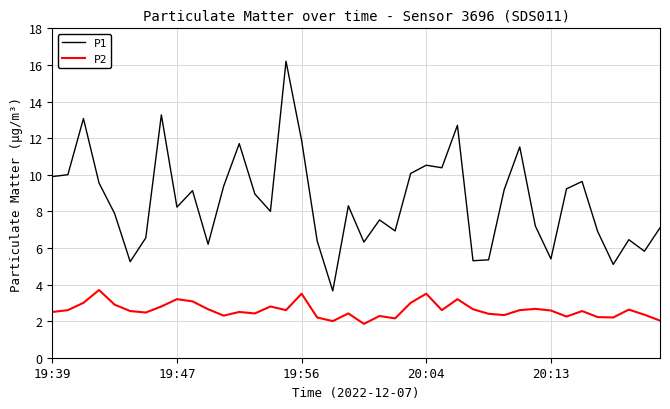

True or false: P2 and P1 cross at least once.

False